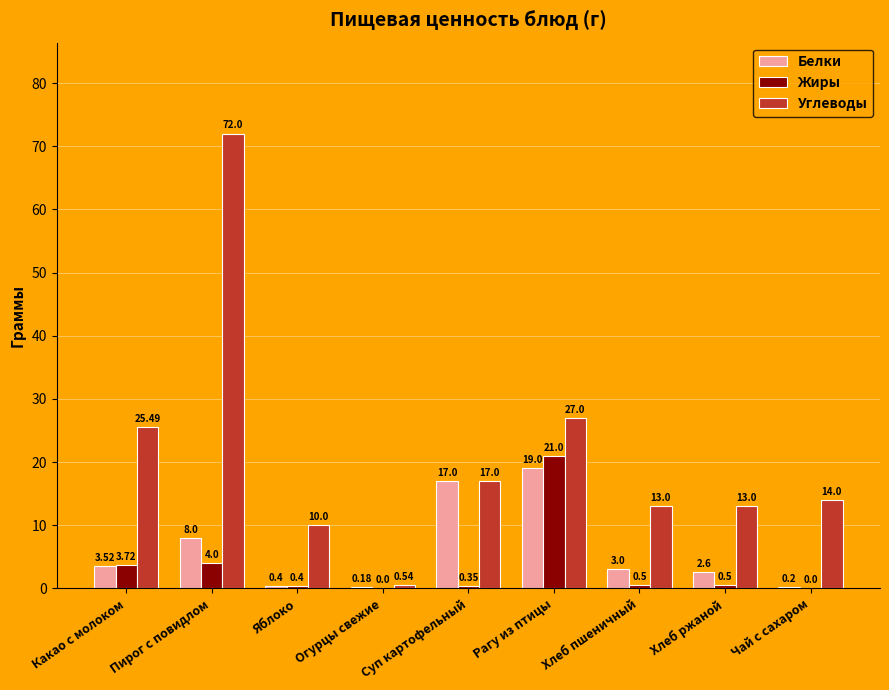

Where does the Белки series first go above 3?

Какао с молоком